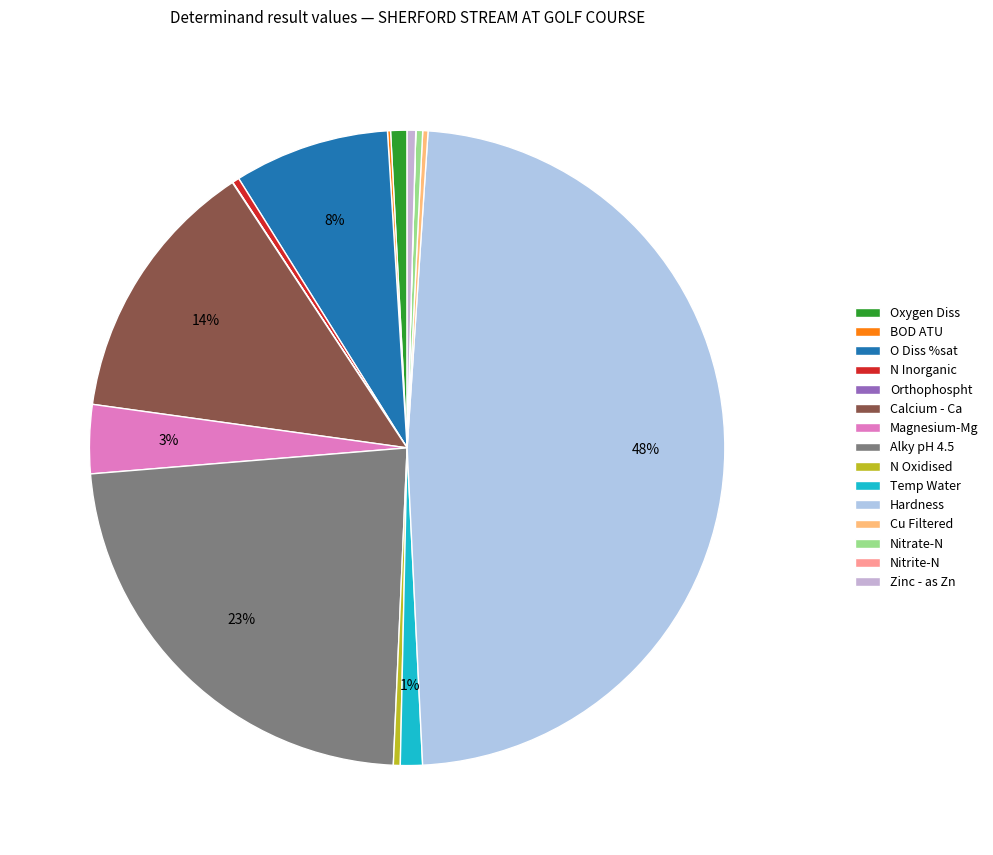

What is the change in value from N Inorganic to Nitrite-N?

-4.0